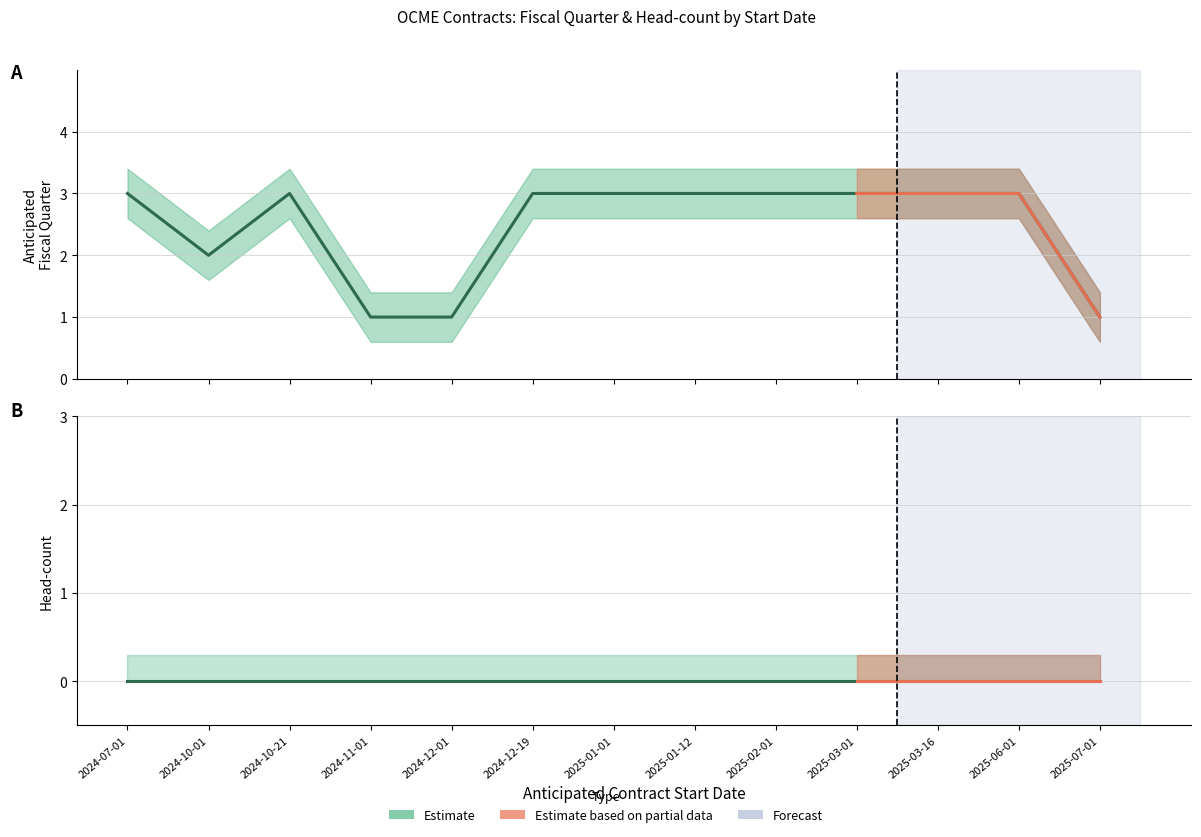

At which category does the data reach its first local valley?

2024-10-01